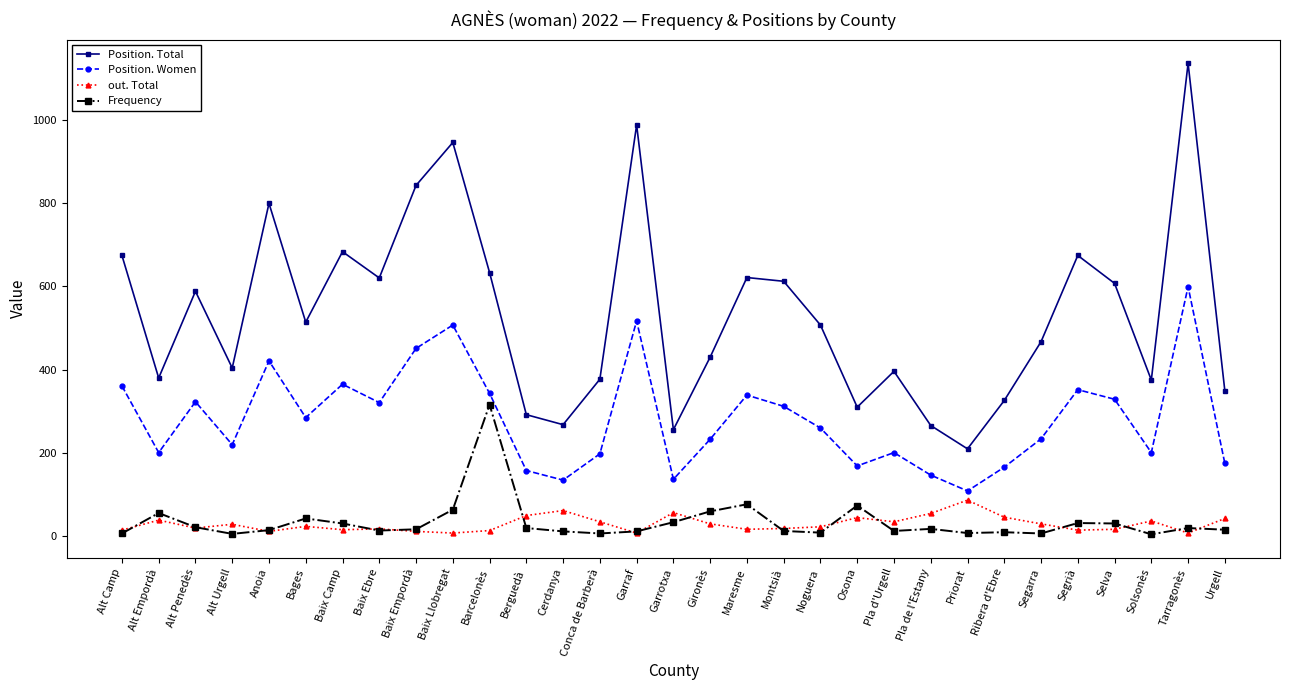

What is the label of the 12th point from the right?

Noguera